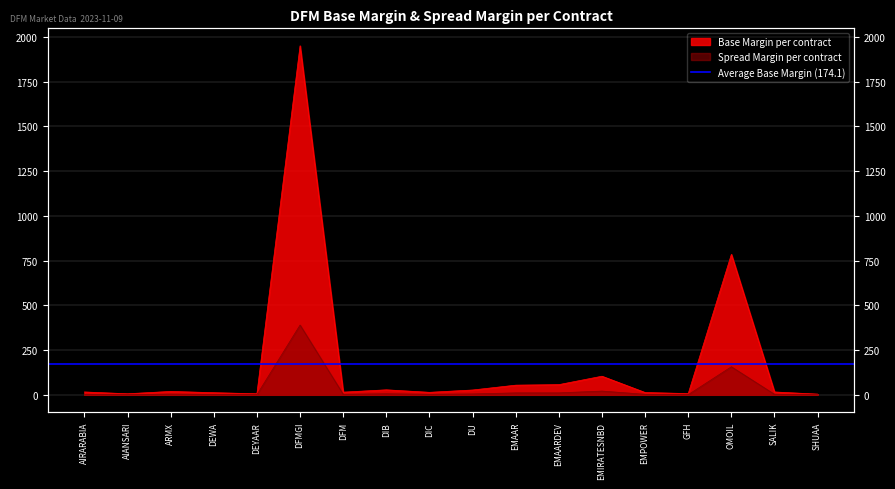

True or false: Spread Margin per contract and Base Margin per contract cross at least once.

False